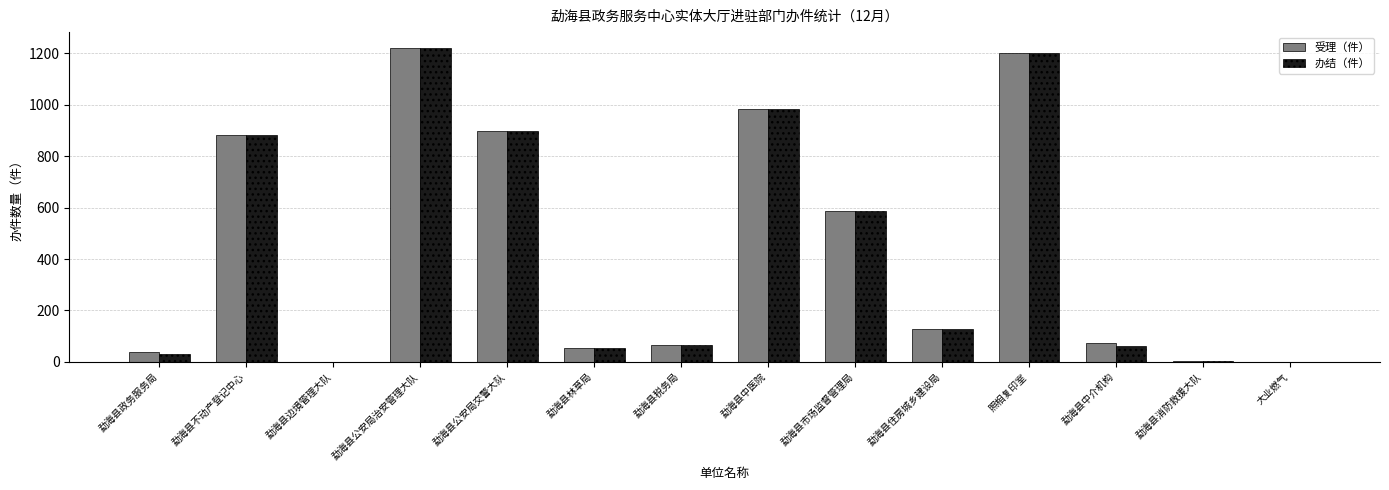

What is the difference between the 受理（件） values at 勐海县政务服务局 and 勐海县消防救援大队?

32